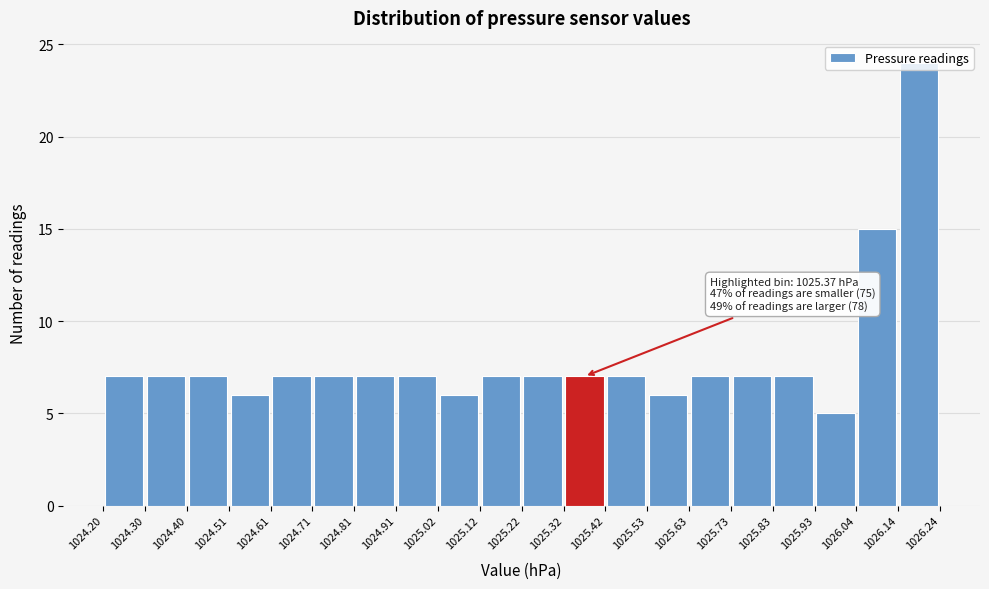

Which range on the x-axis has the tallest bar?

1026.14 to 1026.24